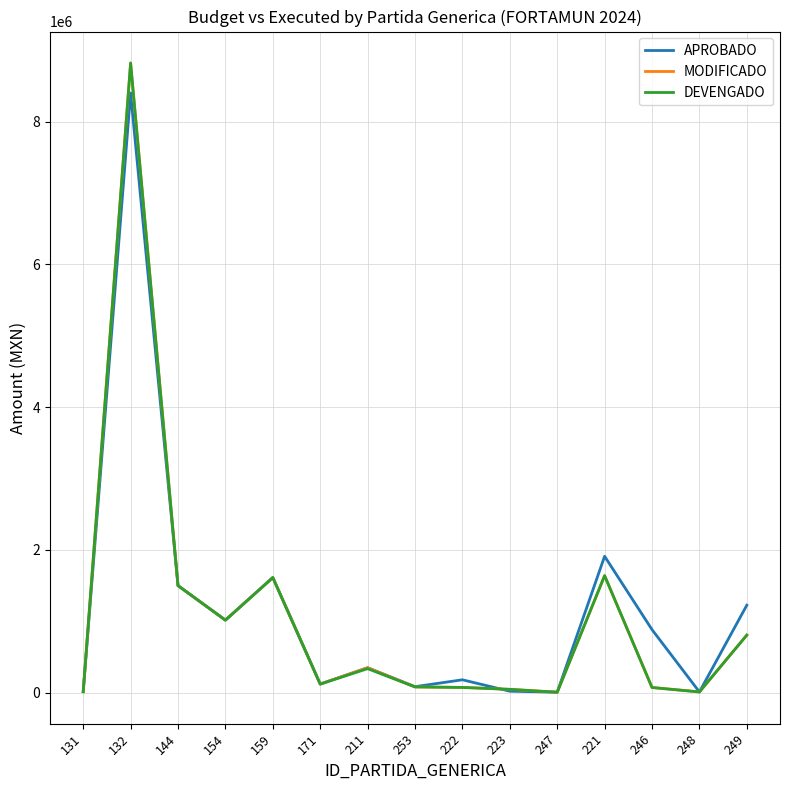

At which category is the sum across all series the highest?

132